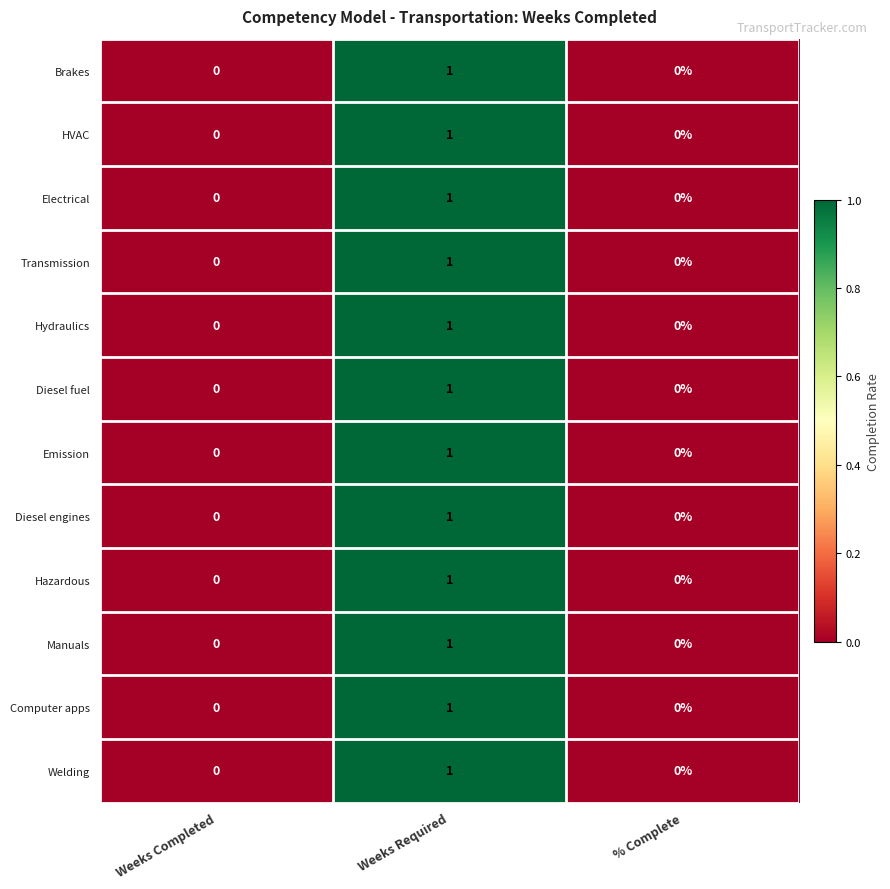

How many values in HVAC are above zero?

1